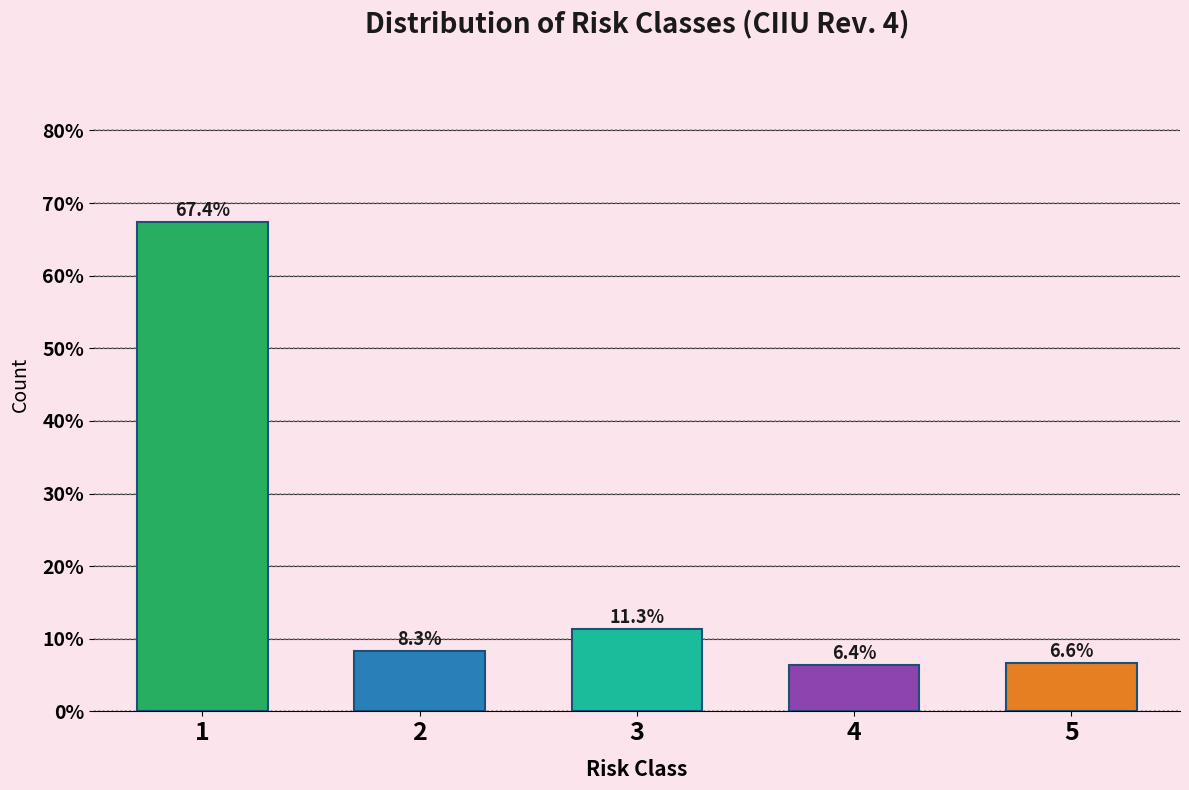

Reading left to right, transcribe all the data shown in this chart.

67.4	8.3	11.3	6.4	6.6